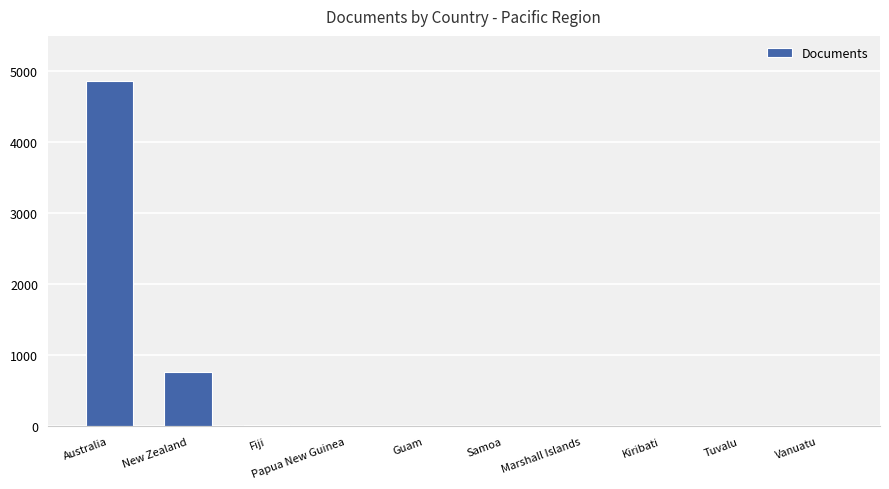

At which label is the value closest to 2435?

New Zealand